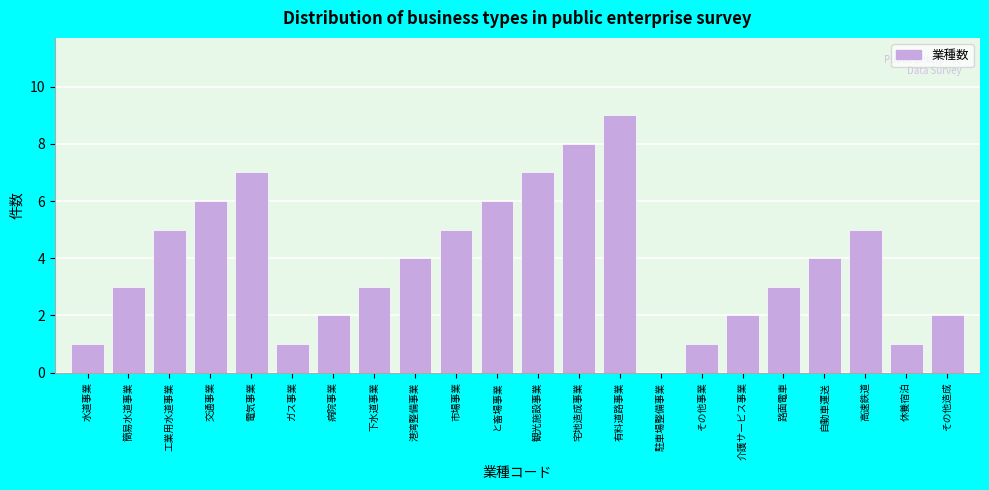

Reading left to right, list all the values displayed in this chart.

水道事業=1	簡易水道事業=3	工業用水道事業=5	交通事業=6	電気事業=7	ガス事業=1	病院事業=2	下水道事業=3	港湾整備事業=4	市場事業=5	と畜場事業=6	観光施設事業=7	宅地造成事業=8	有料道路事業=9	駐車場整備事業=0	その他事業=1	介護サービス事業=2	路面電車=3	自動車運送=4	高速鉄道=5	休養宿泊=1	その他造成=2